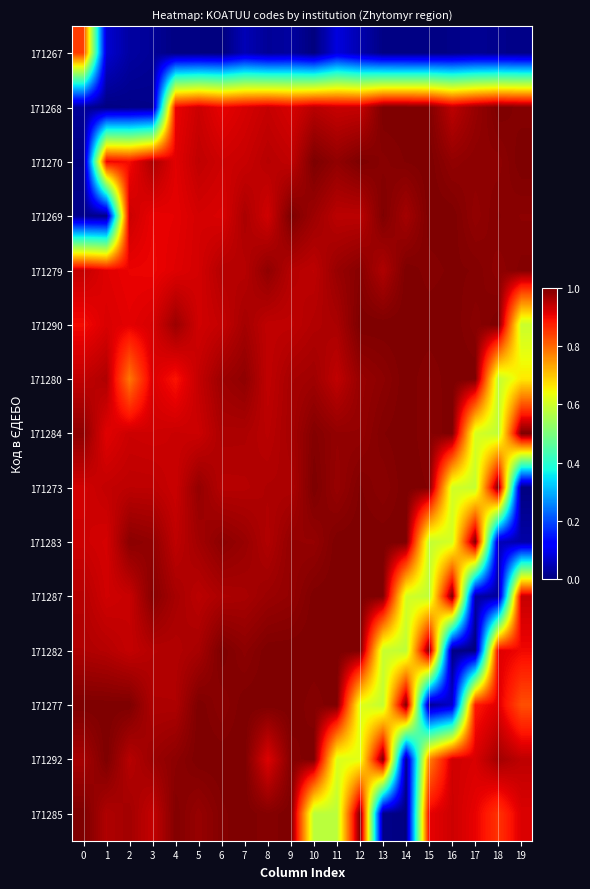

Reading left to right, what are all the values shown in this chart?

171267: 0=0.8	1=0.1	2=0.0	3=0.0	4=0.0	5=0.0	6=0.0	7=0.0	8=0.0	9=0.0	10=0.0	11=0.1	12=0.0	13=0.0	14=0.0	15=0.0	16=0.0	17=0.0	18=0.0	19=0.0
171268: 0=0.0	1=0.0	2=0.0	3=0.0	4=0.9	5=0.9	6=0.9	7=0.9	8=0.9	9=0.9	10=0.9	11=0.9	12=0.9	13=1.0	14=1.0	15=1.0	16=0.9	17=1.0	18=1.0	19=1.0
171270: 0=0.0	1=0.9	2=0.9	3=1.0	4=0.9	5=0.9	6=0.9	7=0.9	8=1.0	9=0.9	10=1.0	11=1.0	12=1.0	13=1.0	14=1.0	15=1.0	16=1.0	17=1.0	18=1.0	19=1.0
171269: 0=0.0	1=0.0	2=0.9	3=0.9	4=0.9	5=0.9	6=0.9	7=1.0	8=0.9	9=1.0	10=1.0	11=0.9	12=0.9	13=1.0	14=1.0	15=1.0	16=1.0	17=1.0	18=1.0	19=1.0
171279: 0=0.9	1=0.9	2=0.9	3=0.9	4=0.9	5=0.9	6=1.0	7=1.0	8=1.0	9=1.0	10=0.9	11=1.0	12=1.0	13=1.0	14=1.0	15=1.0	16=1.0	17=1.0	18=1.0	19=1.0
171290: 0=0.9	1=0.9	2=0.9	3=0.9	4=1.0	5=0.9	6=0.9	7=1.0	8=0.9	9=0.9	10=1.0	11=1.0	12=1.0	13=1.0	14=1.0	15=1.0	16=1.0	17=1.0	18=1.0	19=0.6
171280: 0=0.9	1=1.0	2=0.8	3=0.9	4=0.9	5=0.9	6=1.0	7=1.0	8=0.9	9=1.0	10=1.0	11=0.9	12=1.0	13=1.0	14=1.0	15=1.0	16=1.0	17=1.0	18=0.6	19=0.7
171284: 0=1.0	1=0.9	2=0.9	3=0.9	4=0.9	5=0.9	6=1.0	7=1.0	8=0.9	9=1.0	10=1.0	11=1.0	12=1.0	13=1.0	14=1.0	15=1.0	16=1.0	17=0.6	18=0.6	19=1.0
171273: 0=0.9	1=0.9	2=0.9	3=0.9	4=0.9	5=1.0	6=1.0	7=1.0	8=1.0	9=1.0	10=1.0	11=1.0	12=1.0	13=1.0	14=1.0	15=1.0	16=0.6	17=0.6	18=1.0	19=0.0
171283: 0=0.9	1=0.9	2=1.0	3=1.0	4=0.9	5=1.0	6=1.0	7=1.0	8=1.0	9=1.0	10=1.0	11=1.0	12=1.0	13=1.0	14=1.0	15=0.6	16=0.6	17=1.0	18=0.1	19=0.0
171287: 0=1.0	1=0.9	2=0.9	3=1.0	4=1.0	5=0.9	6=1.0	7=1.0	8=1.0	9=1.0	10=1.0	11=1.0	12=1.0	13=1.0	14=0.6	15=0.6	16=1.0	17=0.0	18=0.0	19=0.9
171282: 0=1.0	1=1.0	2=0.9	3=1.0	4=1.0	5=1.0	6=1.0	7=1.0	8=1.0	9=1.0	10=1.0	11=1.0	12=1.0	13=0.6	14=0.6	15=1.0	16=0.0	17=0.0	18=0.9	19=0.9
171277: 0=1.0	1=1.0	2=1.0	3=1.0	4=1.0	5=1.0	6=1.0	7=1.0	8=1.0	9=1.0	10=1.0	11=1.0	12=0.6	13=0.6	14=1.0	15=0.0	16=0.1	17=0.9	18=0.9	19=0.8
171292: 0=1.0	1=1.0	2=1.0	3=1.0	4=1.0	5=1.0	6=1.0	7=1.0	8=0.9	9=1.0	10=1.0	11=0.6	12=0.6	13=1.0	14=0.0	15=0.8	16=0.9	17=0.9	18=1.0	19=0.9
171285: 0=1.0	1=1.0	2=1.0	3=0.9	4=1.0	5=1.0	6=1.0	7=1.0	8=1.0	9=1.0	10=0.6	11=0.6	12=1.0	13=0.0	14=0.0	15=0.9	16=0.9	17=0.9	18=0.9	19=0.9